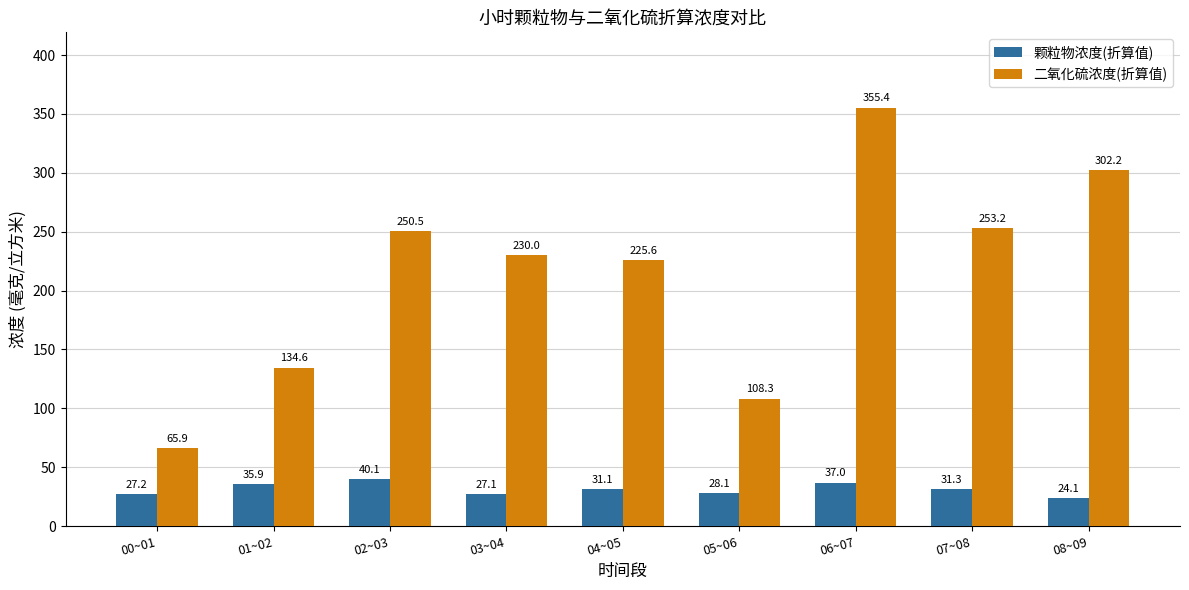

The 颗粒物浓度(折算值) series shows 41.9 at 08~09. True or false?

False